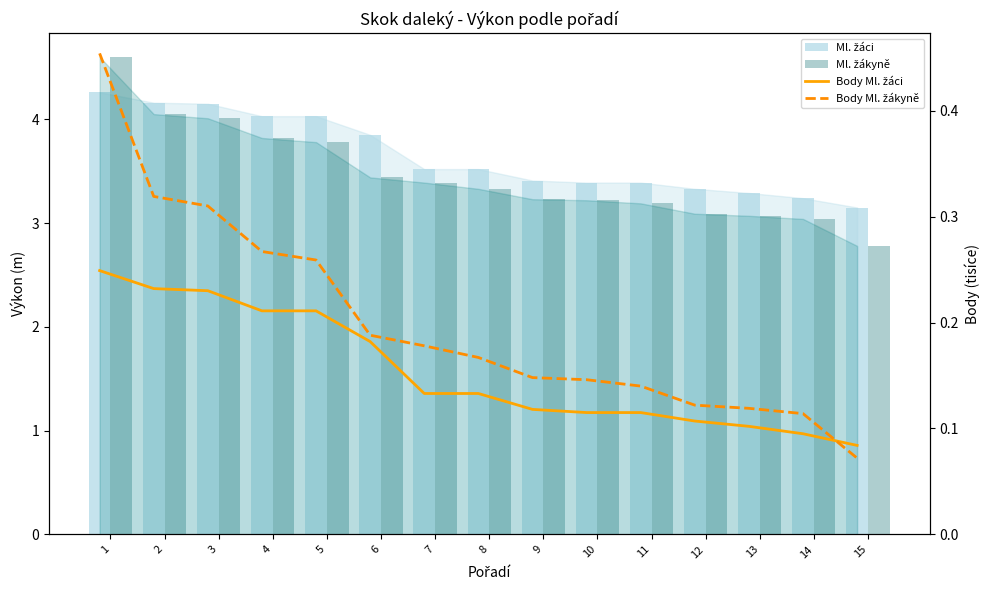

Rank the series at 5 from lowest to highest value.

Body Ml. žáci, Body Ml. žákyně, Ml. žákyně, Ml. žáci